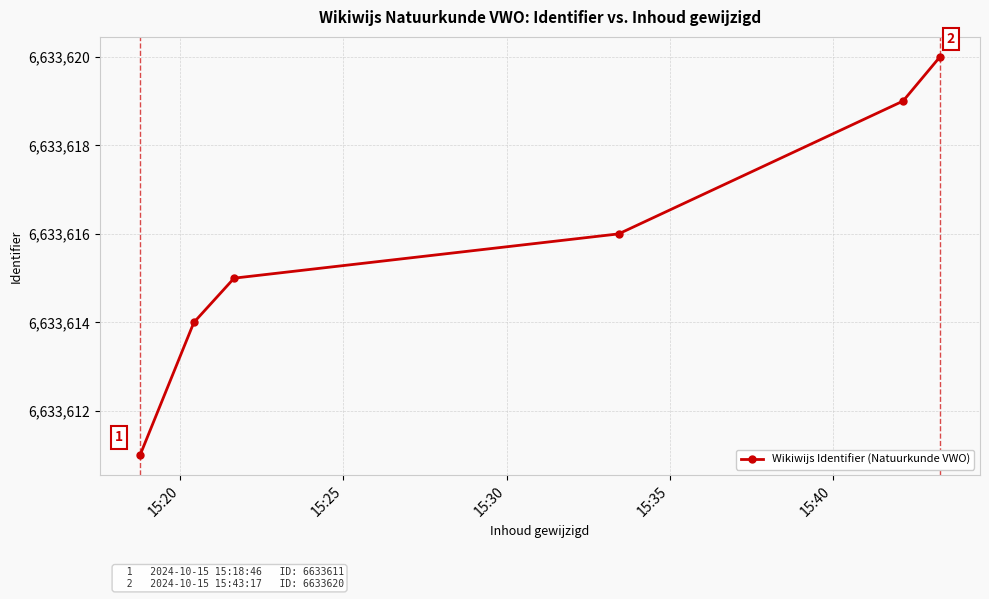

How many data points are less than 6633616?

3